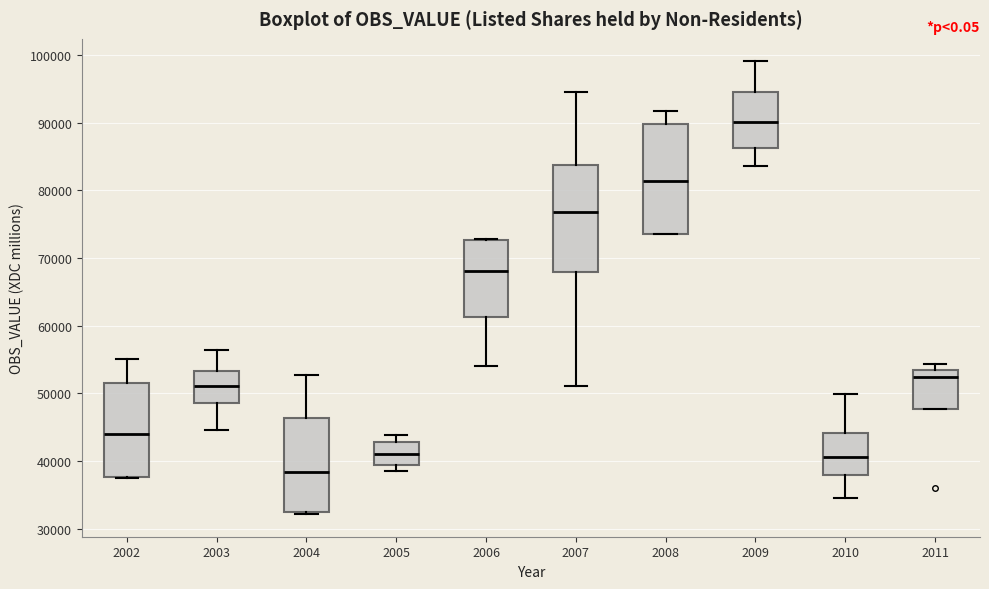

Where does the lower whisker of the box at x = 2009 end on the y-axis? The values are not printed on the chart, so give them approximately, as read against the axis.

84000